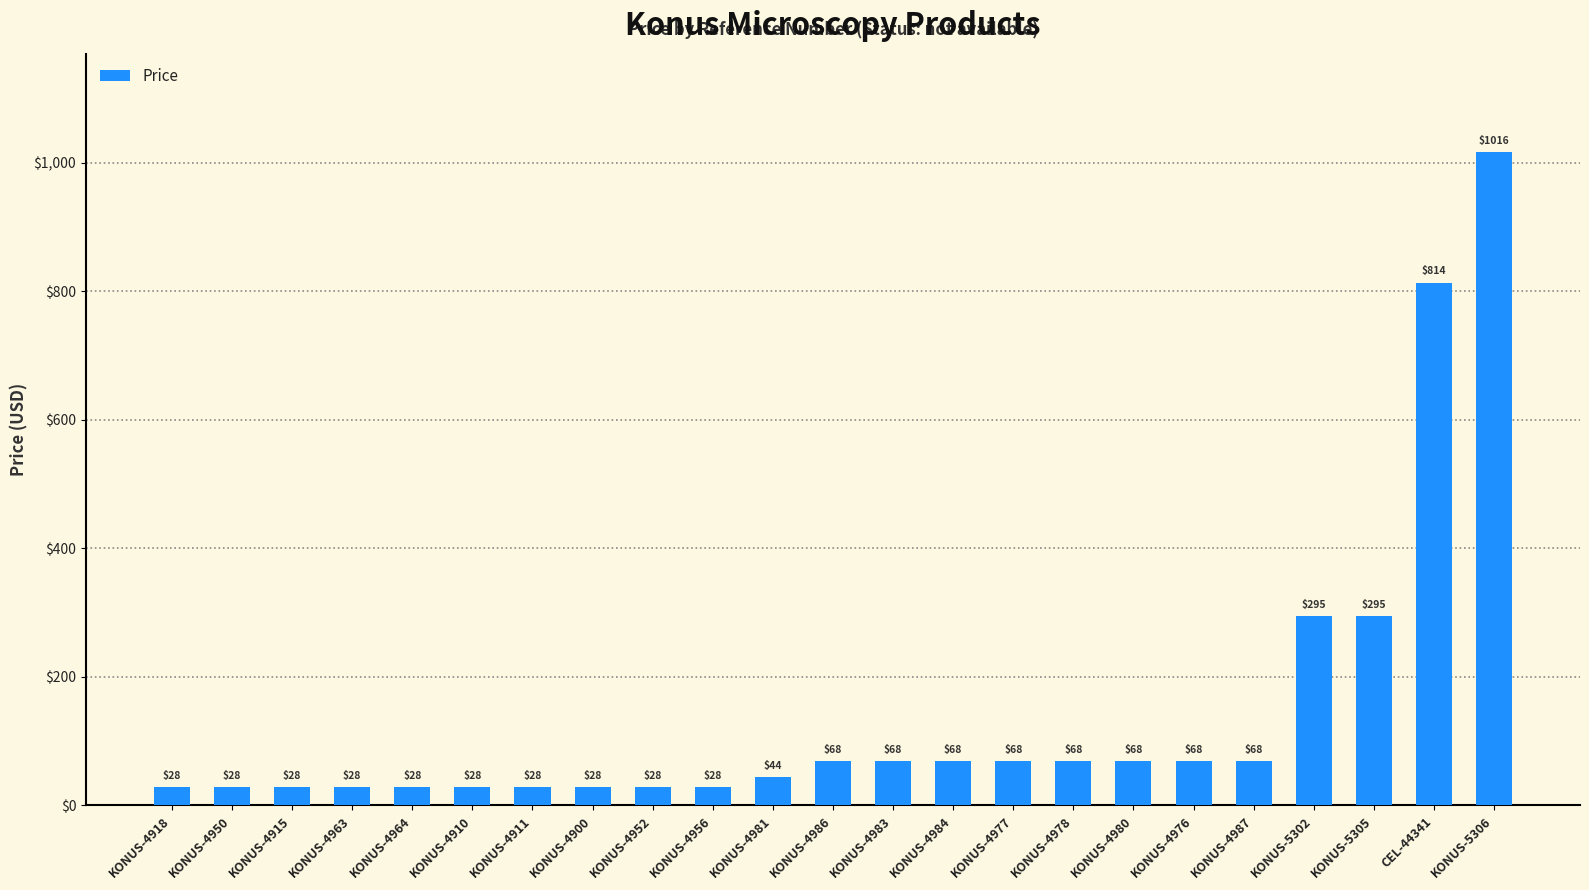

List the labels in order of value, smallest first.

KONUS-4918, KONUS-4950, KONUS-4915, KONUS-4963, KONUS-4964, KONUS-4910, KONUS-4911, KONUS-4900, KONUS-4952, KONUS-4956, KONUS-4981, KONUS-4986, KONUS-4983, KONUS-4984, KONUS-4977, KONUS-4978, KONUS-4980, KONUS-4976, KONUS-4987, KONUS-5302, KONUS-5305, CEL-44341, KONUS-5306